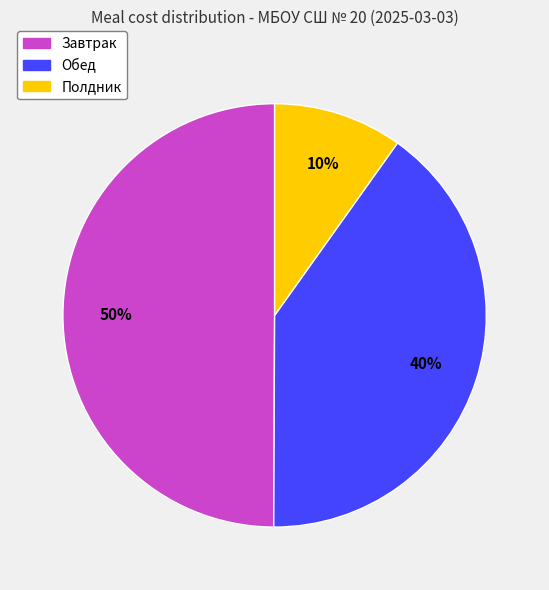

To the nearest percent, what percentage of the pie is Обед?

40%